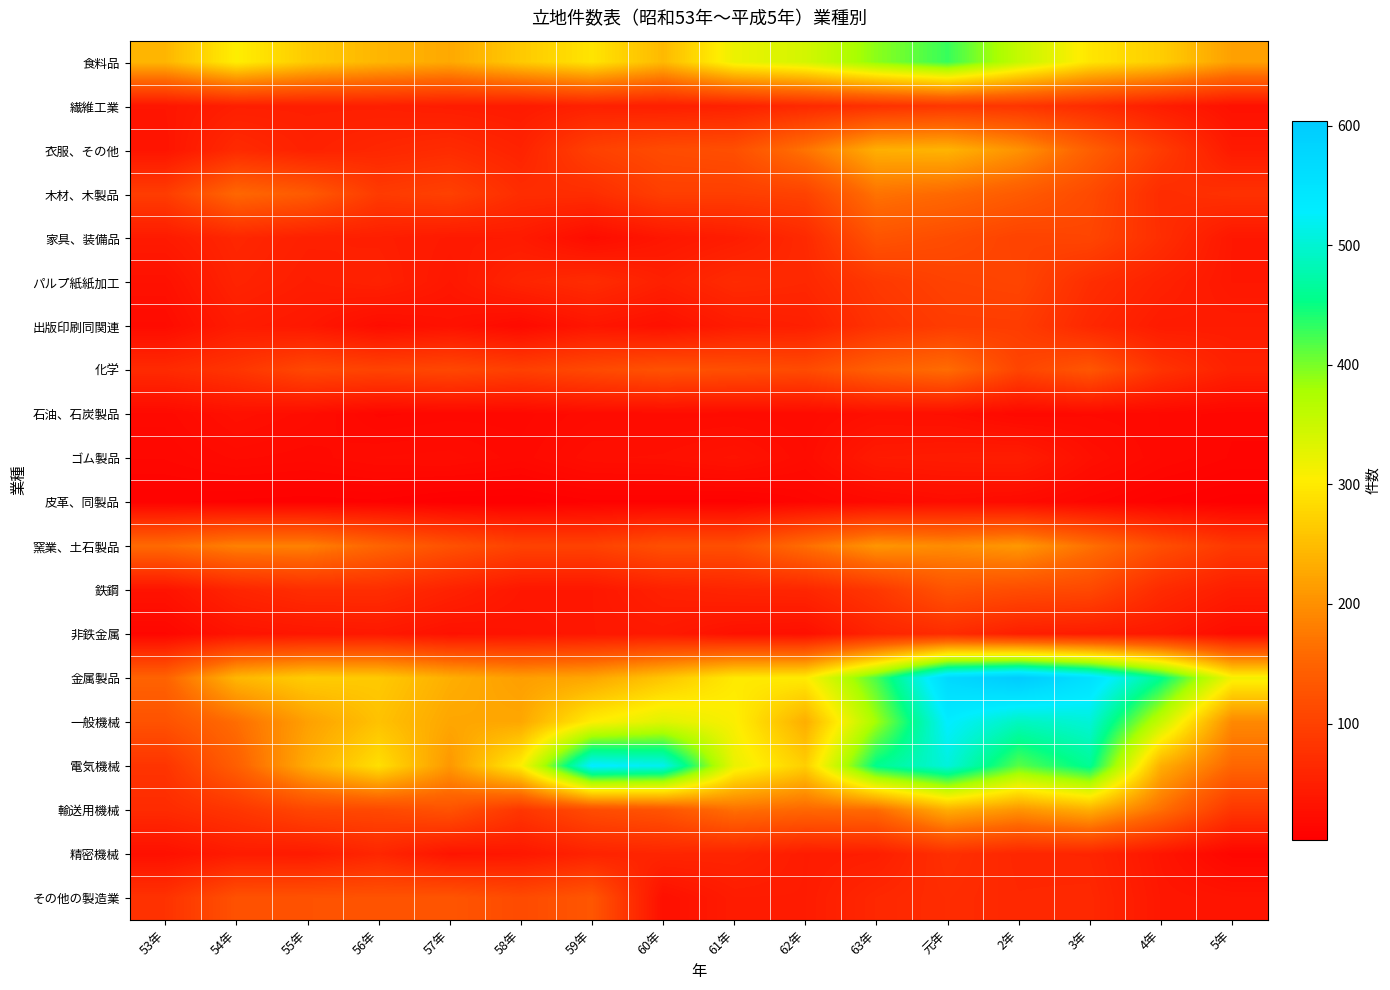

Reading left to right, extract all data points from this chart.

食料品: 53年=242	54年=305	55年=265	56年=242	57年=228	58年=264	59年=293	60年=246	61年=320	62年=342	63年=392	元年=429	2年=356	3年=295	4年=268	5年=218
繊維工業: 53年=36	54年=49	55年=49	56年=49	57年=46	58年=43	59年=52	60年=49	61年=53	62年=64	63年=75	元年=84	2年=81	3年=68	4年=46	5年=29
衣服、その他: 53年=34	54年=66	55年=53	56年=61	57年=68	58年=55	59年=99	60年=115	61年=120	62年=169	63年=235	元年=240	2年=203	3年=144	4年=91	5年=42
木材、木製品: 53年=93	54年=156	55年=137	56年=90	57年=99	58年=70	59年=70	60年=96	61年=96	62年=101	63年=168	元年=157	2年=138	3年=113	4年=69	5年=76
家具、装備品: 53年=43	54年=61	55年=51	56年=49	57年=42	58年=43	59年=22	60年=37	61年=46	62年=65	63年=127	元年=116	2年=102	3年=106	4年=71	5年=38
パルプ紙紙加工: 53年=29	54年=56	55年=47	56年=53	57年=38	58年=58	59年=69	60年=51	61年=67	62年=62	63年=87	元年=101	2年=105	3年=71	4年=53	5年=38
出版印刷同関連: 53年=21	54年=45	55年=39	56年=23	57年=30	58年=19	59年=36	60年=28	61年=45	62年=50	63年=78	元年=92	2年=93	3年=62	4年=44	5年=45
化学: 53年=66	54年=82	55年=110	56年=103	57年=109	58年=98	59年=112	60年=125	61年=120	62年=114	63年=146	元年=162	2年=105	3年=131	4年=79	5年=53
石油、石炭製品: 53年=18	54年=28	55年=23	56年=14	57年=16	58年=16	59年=21	60年=21	61年=21	62年=20	63年=27	元年=26	2年=17	3年=19	4年=17	5年=13
ゴム製品: 53年=15	54年=20	55年=18	56年=22	57年=23	58年=18	59年=26	60年=27	61年=32	62年=22	63年=43	元年=45	2年=47	3年=27	4年=17	5年=12
皮革、同製品: 53年=8	54年=7	55年=6	56年=7	57年=3	58年=3	59年=7	60年=7	61年=6	62年=12	63年=18	元年=23	2年=20	3年=13	4年=7	5年=4
窯業、土石製品: 53年=159	54年=184	55年=184	56年=152	57年=124	58年=102	59年=101	60年=121	61年=120	62年=163	63年=207	元年=196	2年=210	3年=166	4年=119	5年=87
鉄鋼: 53年=32	54年=58	55年=71	56年=71	57年=54	58年=38	59年=38	60年=52	61年=58	62年=60	63年=85	元年=127	2年=116	3年=110	4年=67	5年=47
非鉄金属: 53年=14	54年=33	55年=37	56年=40	57年=30	58年=33	59年=38	60年=41	61年=30	62年=27	63年=57	元年=68	2年=49	3年=45	4年=40	5年=22
金属製品: 53年=149	54年=243	55年=267	56年=264	57年=234	58年=216	59年=225	60年=259	61年=299	62年=301	63年=421	元年=573	2年=604	3年=557	4年=458	5年=313
一般機械: 53年=125	54年=162	55年=218	56年=255	57年=225	58年=226	59年=304	60年=332	61年=307	62年=233	63年=382	元年=530	2年=488	3年=503	4年=353	5年=192
電気機械: 53年=81	54年=144	55年=231	56年=288	57年=209	58年=304	59年=534	60年=518	61年=322	62年=269	63年=458	元年=506	2年=414	3年=461	4年=234	5年=154
輸送用機械: 53年=67	54年=83	55年=108	56年=111	57年=125	58年=83	59年=116	60年=128	61年=165	62年=155	63年=160	元年=234	2年=205	3年=235	4年=164	5年=84
精密機械: 53年=28	54年=44	55年=43	56年=60	57年=34	58年=38	59年=55	60年=59	61年=58	62年=45	63年=48	元年=74	2年=60	3年=59	4年=35	5年=13
その他の製造業: 53年=78	54年=124	55年=125	56年=126	57年=129	58年=114	59年=131	60年=27	61年=45	62年=45	63年=62	元年=69	2年=62	3年=63	4年=38	5年=34